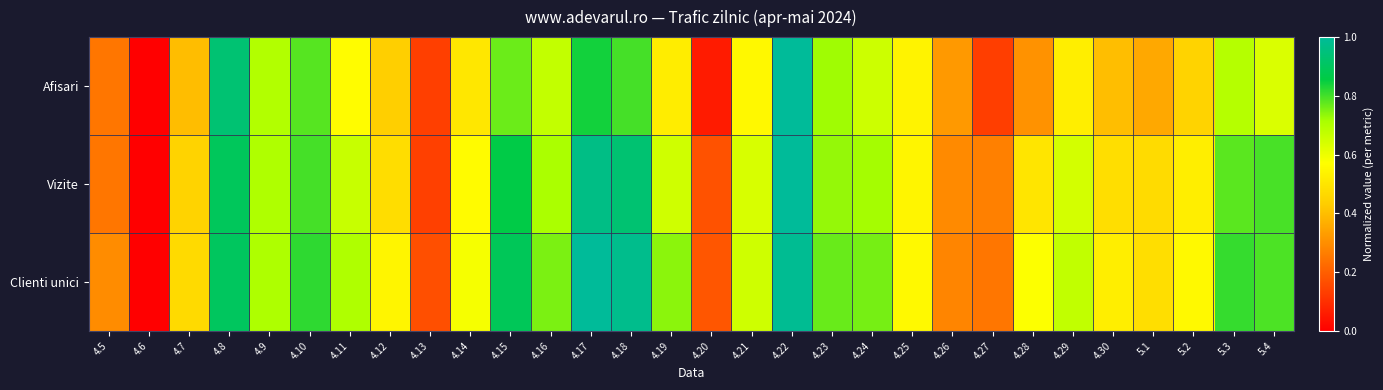

Rank the series at 4.7 from lowest to highest value.

Afisari, Vizite, Clienti unici